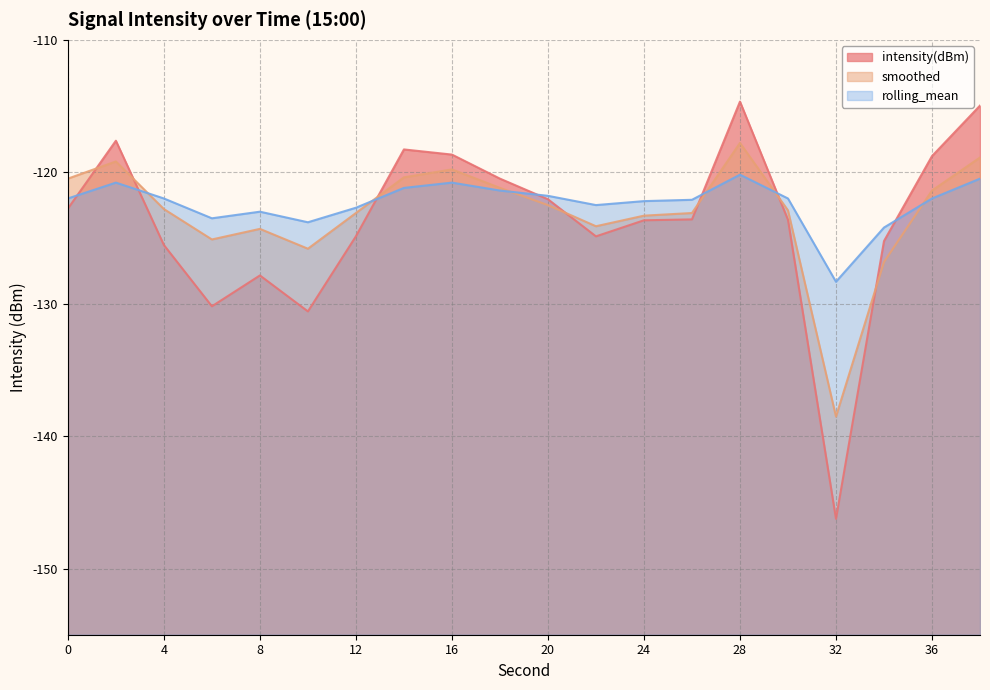

What is the smallest value displayed?

-146.2